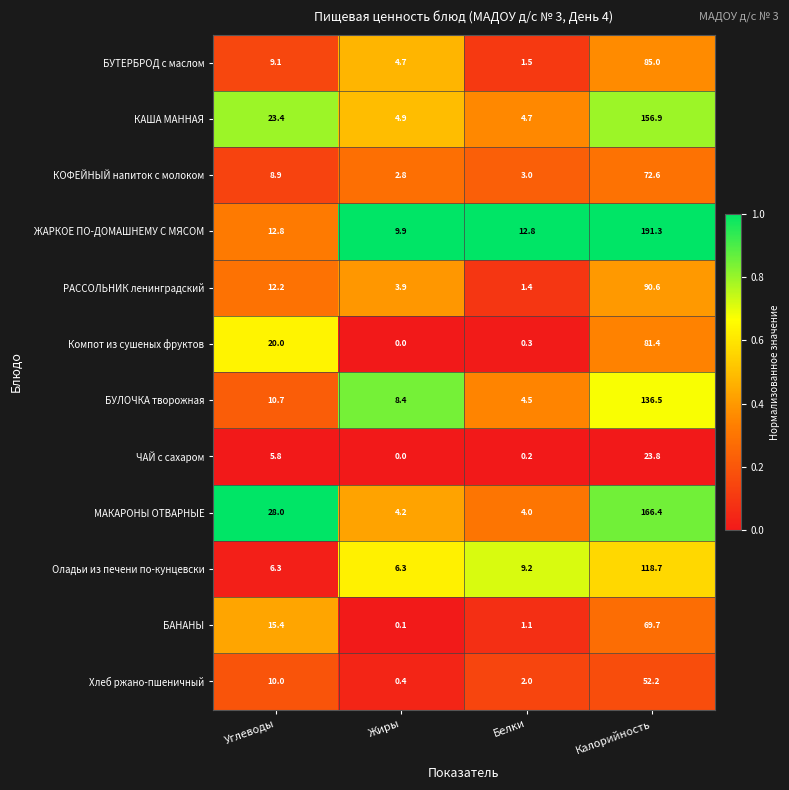

The Оладьи из печени по-кунцевски series shows 6.3 at Углеводы. True or false?

True